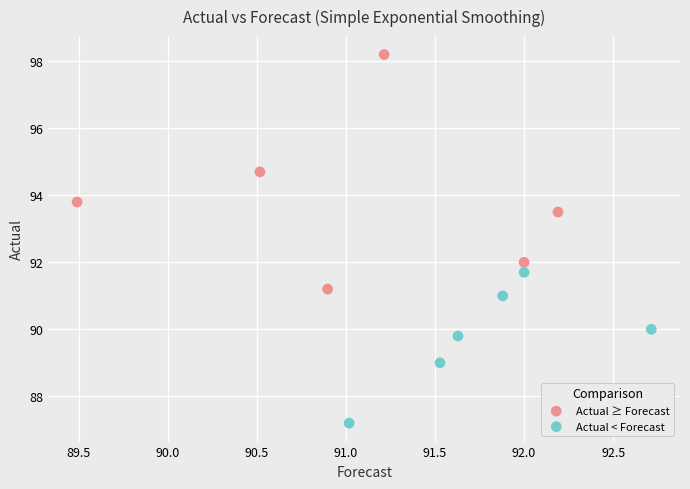

Which series contains the highest Y value?

Actual ≥ Forecast